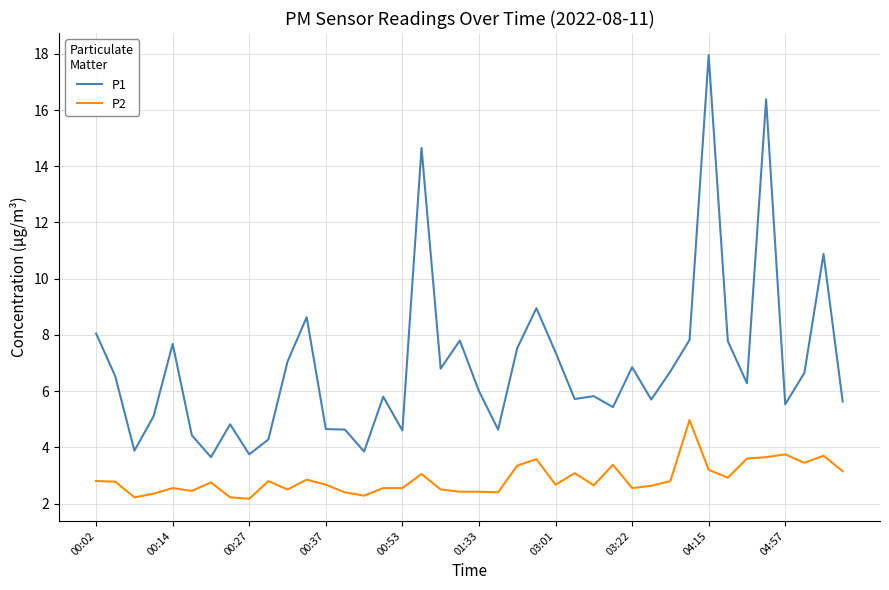

List the series in order of their overall mean, lowest first.

P2, P1